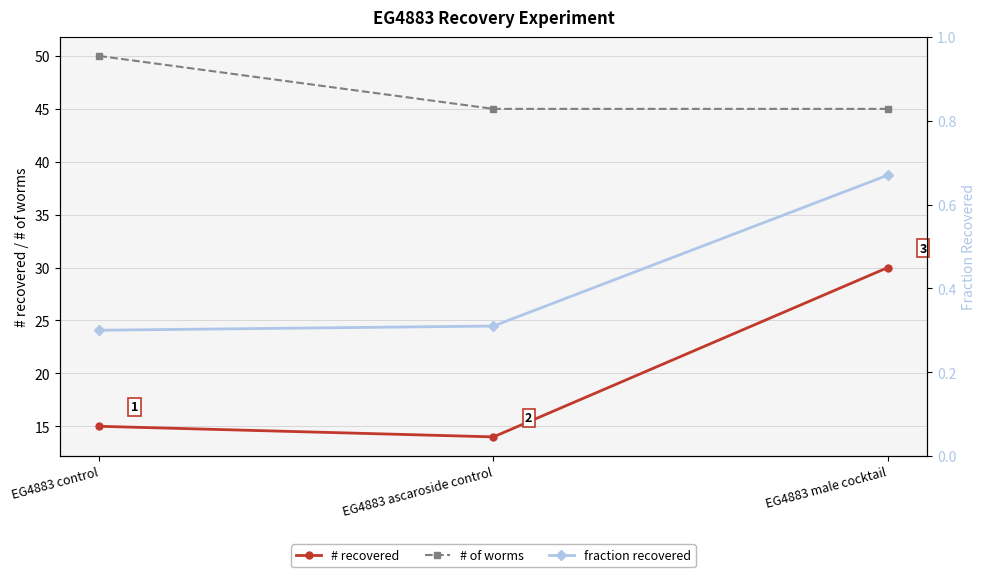

At EG4883 male cocktail, list the series in order from largest to smallest.

# of worms, # recovered, fraction recovered